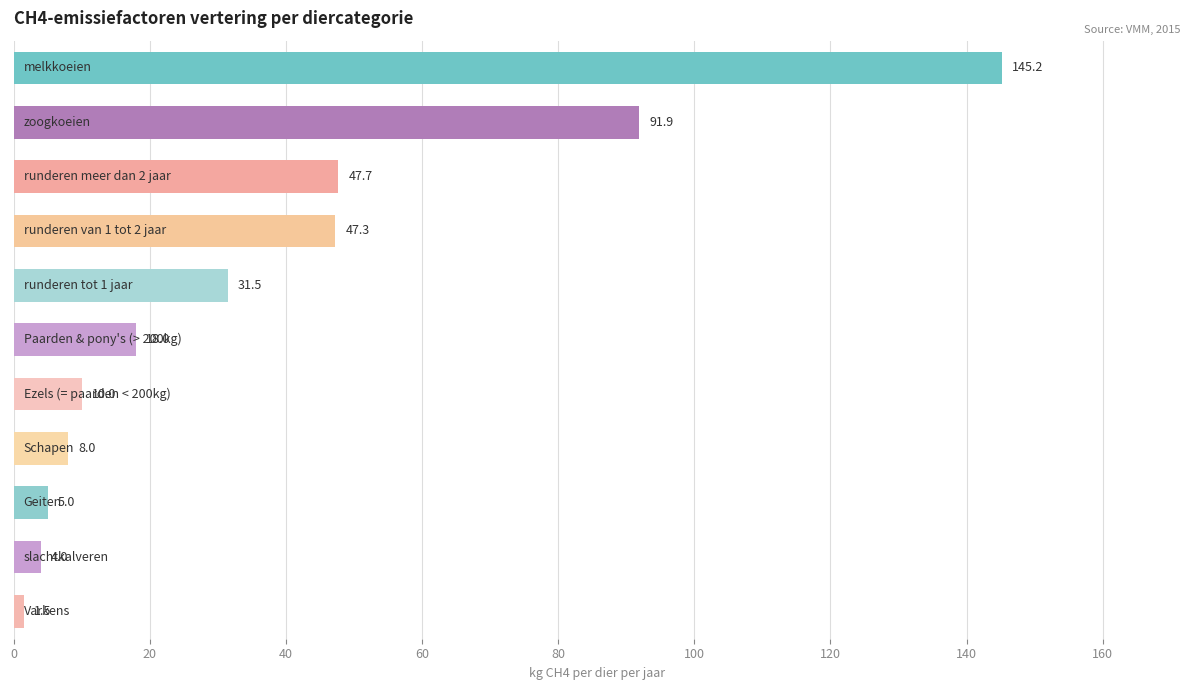

What is the value of the 1st bar from the top?

145.2